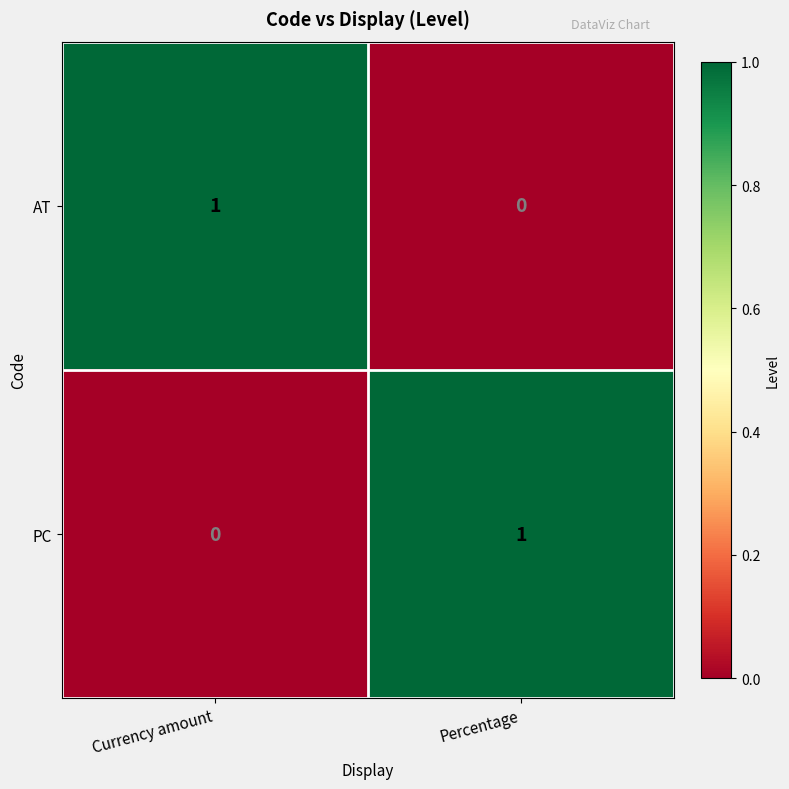

How many categories are shown in the chart?

2